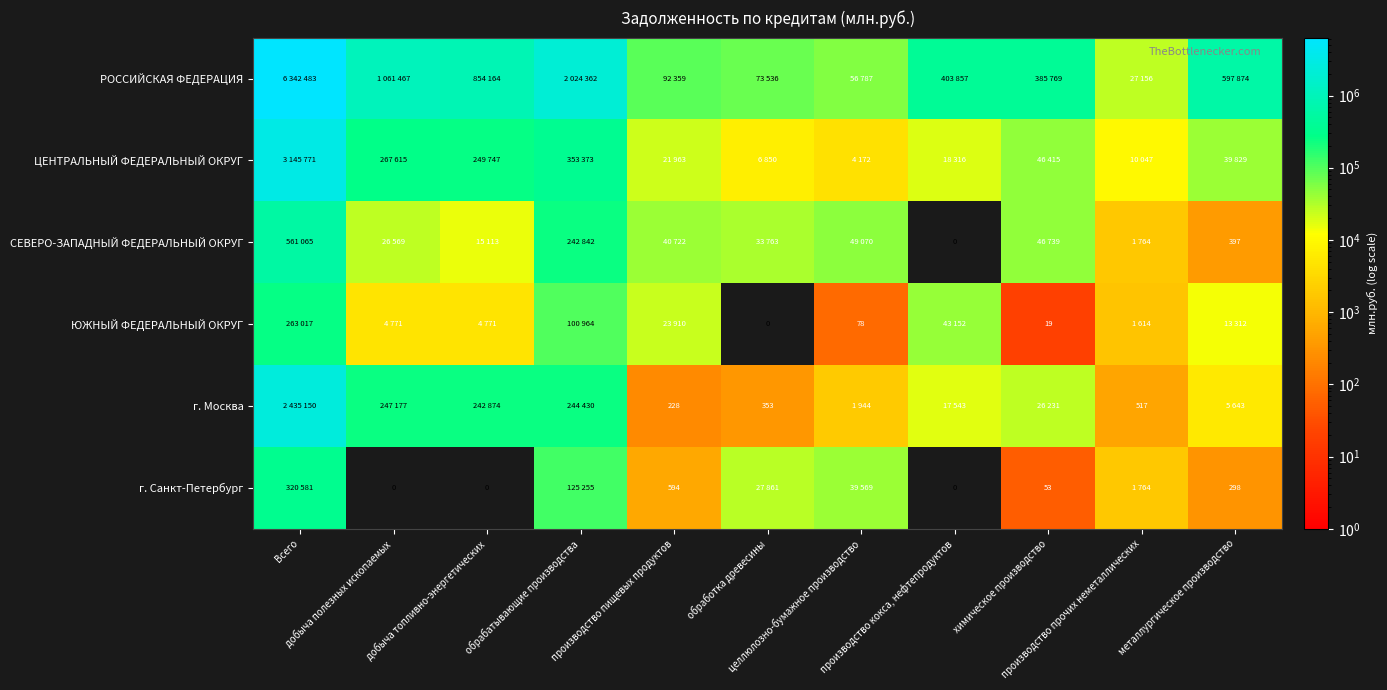

What is the difference between the maximum and second lowest values in the г. Санкт-Петербург series?

320581